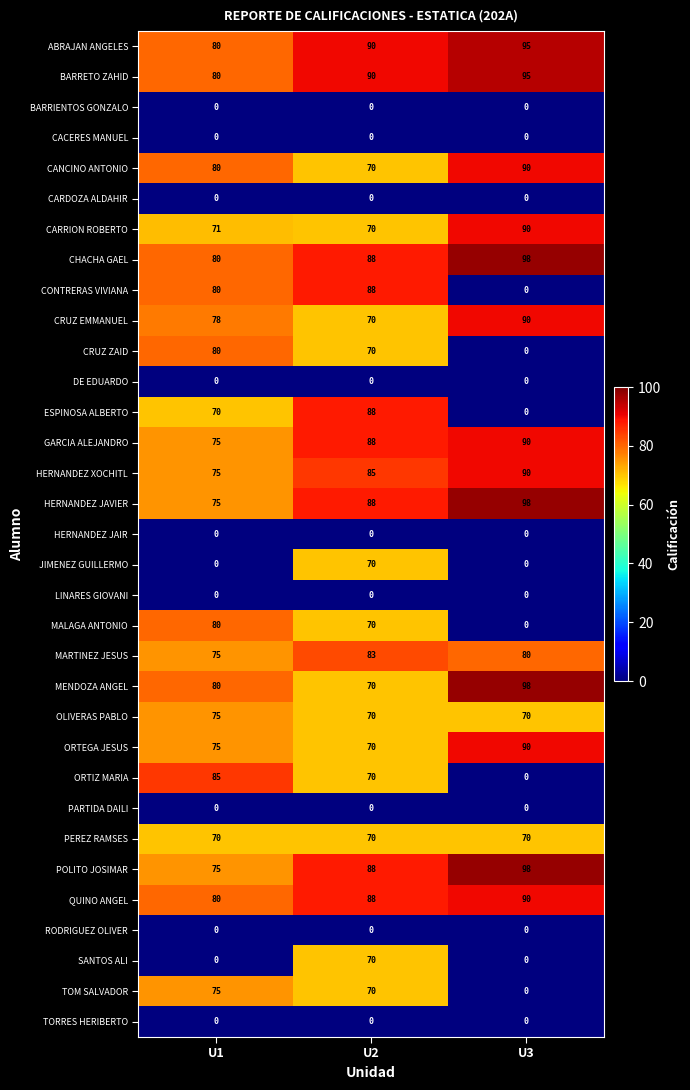

At which category is the sum across all series the highest?

U2